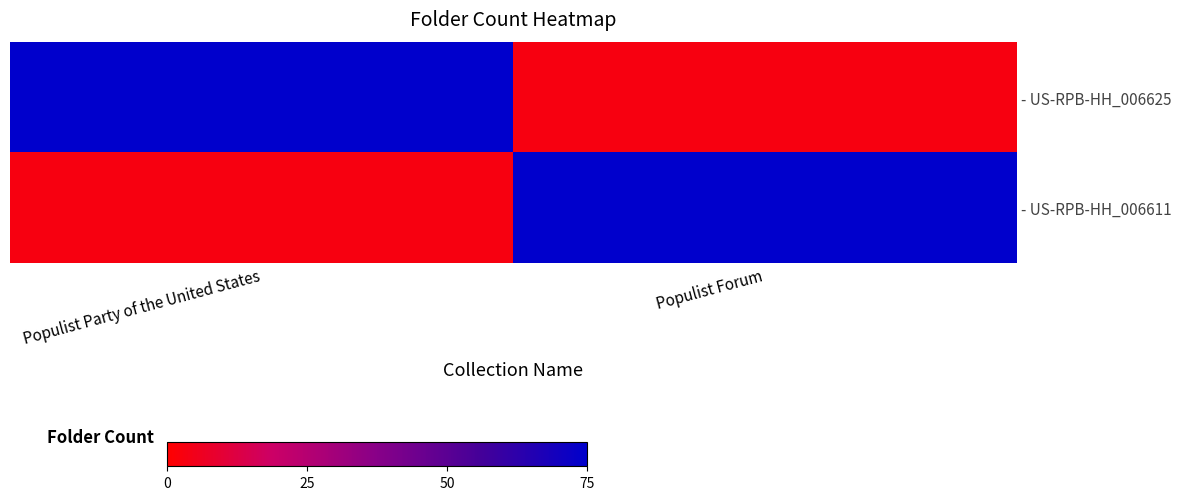

How many categories are shown in the chart?

2